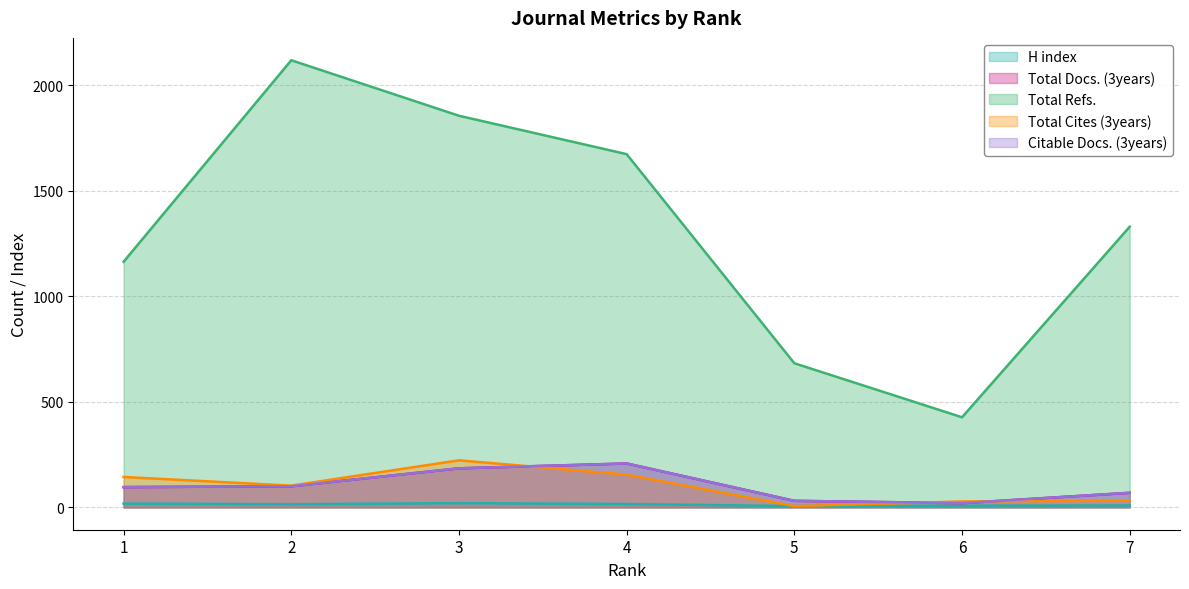

Reading left to right, transcribe all the data shown in this chart.

H index: 1=18	2=15	3=20	4=16	5=6	6=8	7=9
Total Docs. (3years): 1=96	2=100	3=185	4=208	5=31	6=20	7=69
Total Refs.: 1=1164	2=2119	3=1856	4=1674	5=683	6=427	7=1330
Total Cites (3years): 1=144	2=103	3=223	4=155	5=6	6=28	7=32
Citable Docs. (3years): 1=96	2=100	3=185	4=208	5=31	6=20	7=69